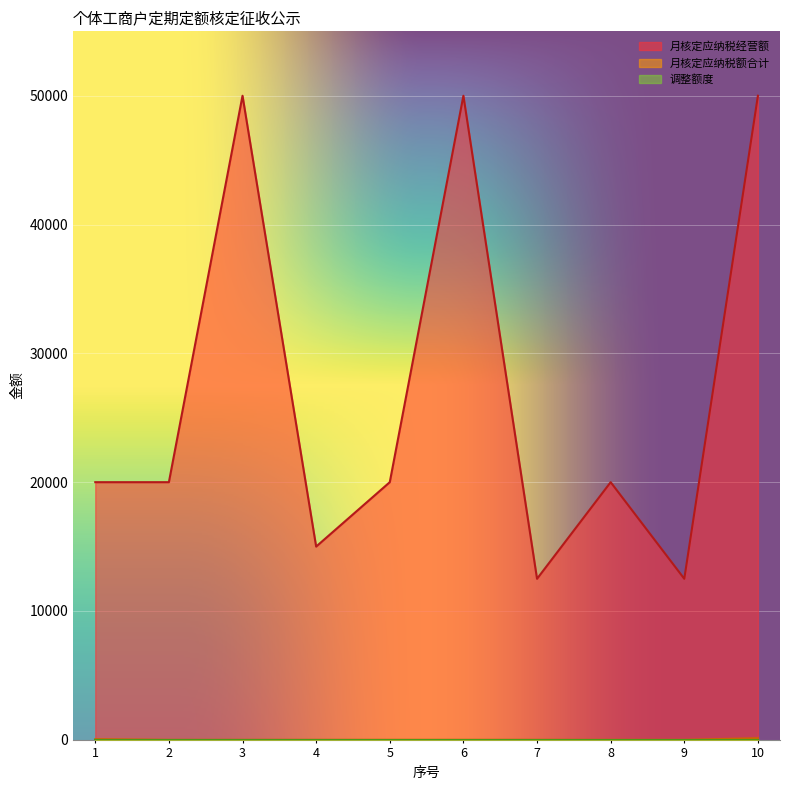

How many distinct data groups are displayed?

3